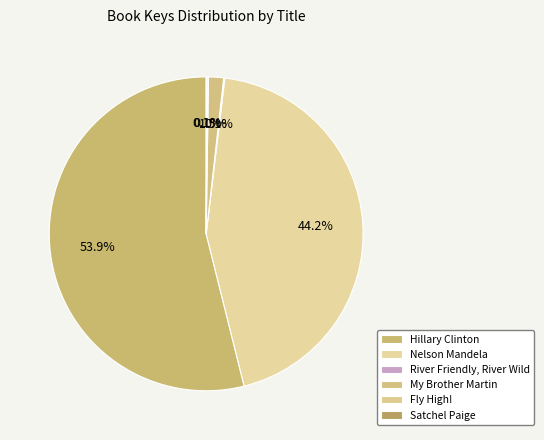

What is the change in value from River Friendly, River Wild to Fly High!?

+122991